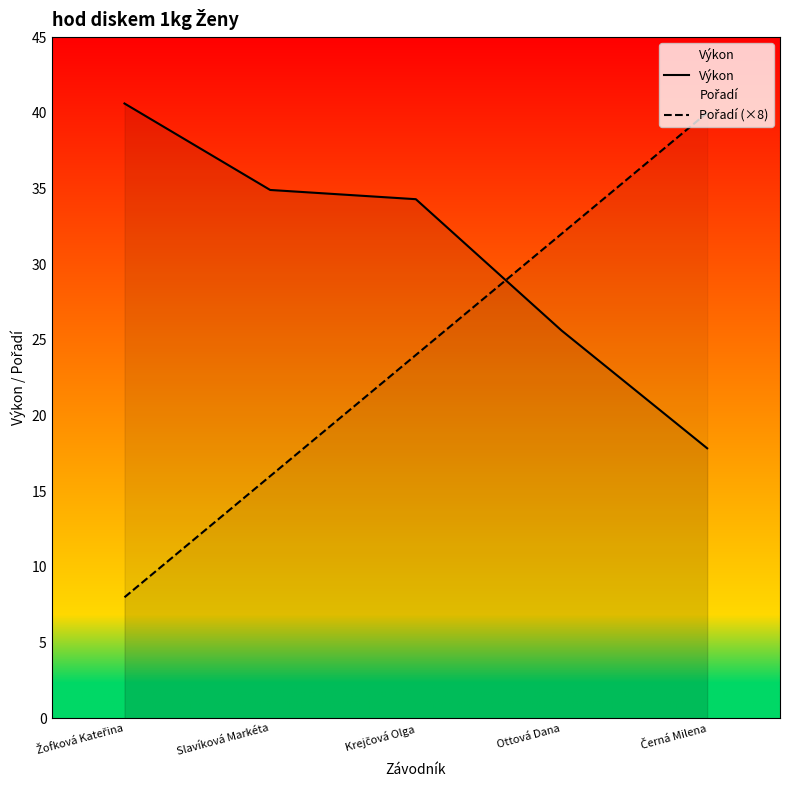

Between which two adjacent categories do Výkon and Pořadí (×8) first intersect?

Krejčová Olga and Ottová Dana